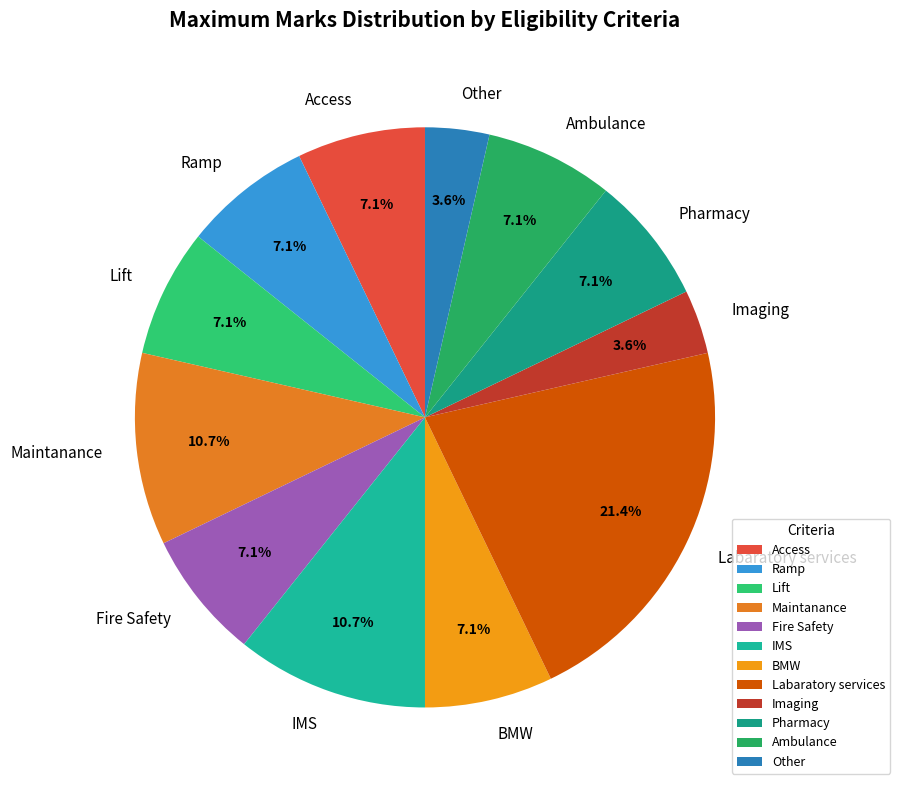

Which category has the biggest portion of the pie?

Labaratory services